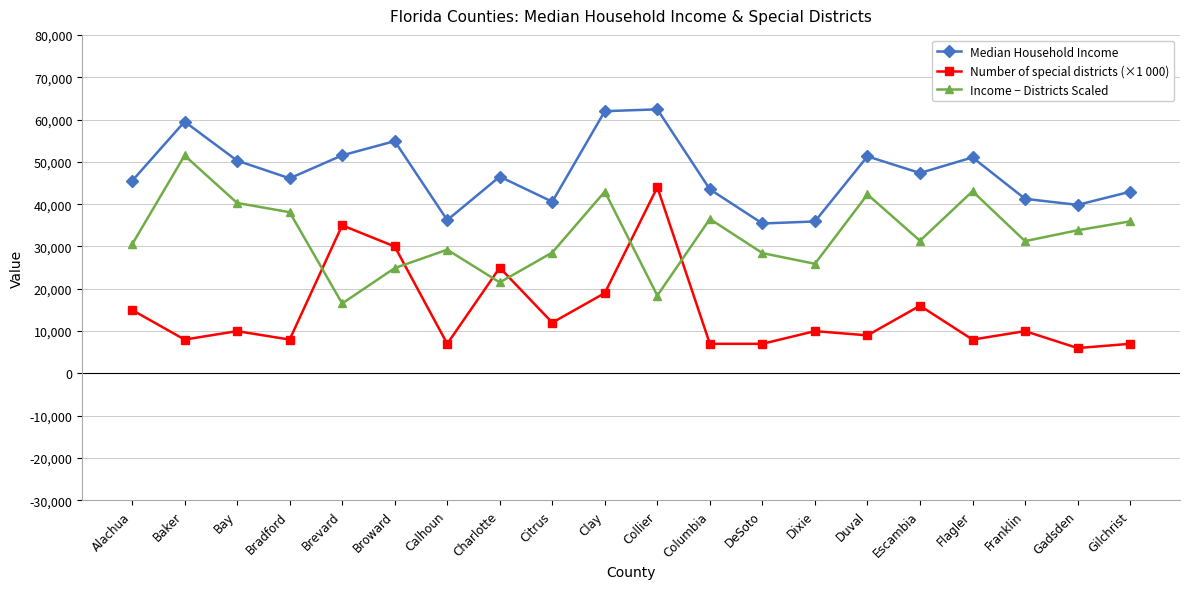

Rank the series by their average value, from highest to lowest.

Median Household Income, Income − Districts Scaled, Number of special districts (×1 000)